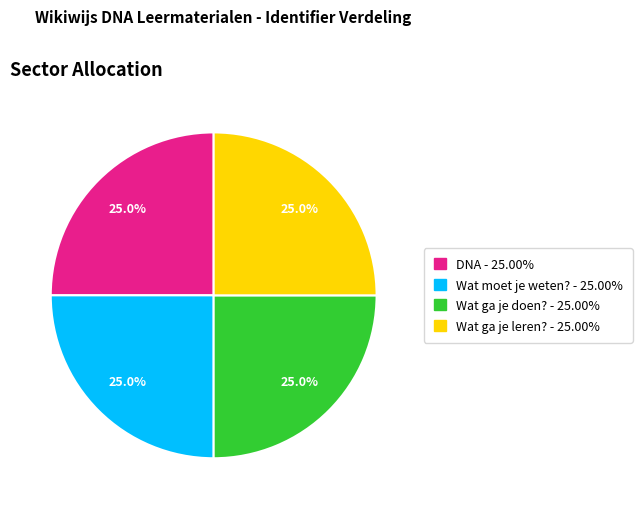

Is there any slice that represents more than half of the pie?

No